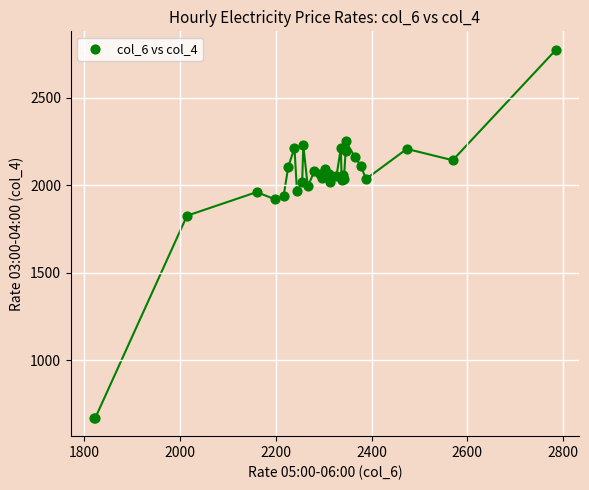

What Y value in the scatter plot is closest to 1723?

1826.7